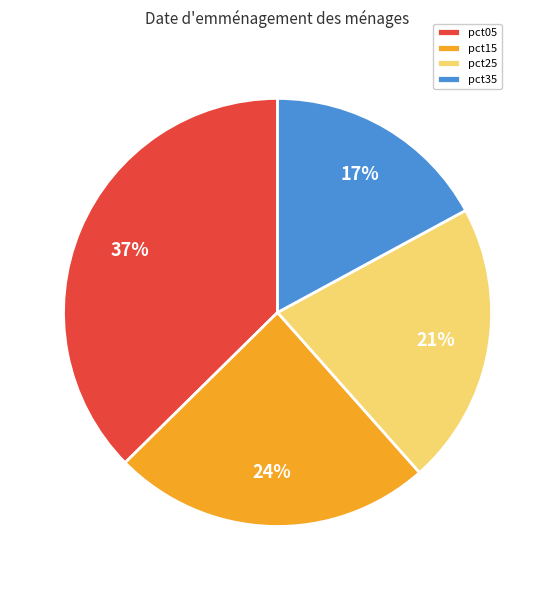

Between pct05 and pct15, which is larger?

pct05